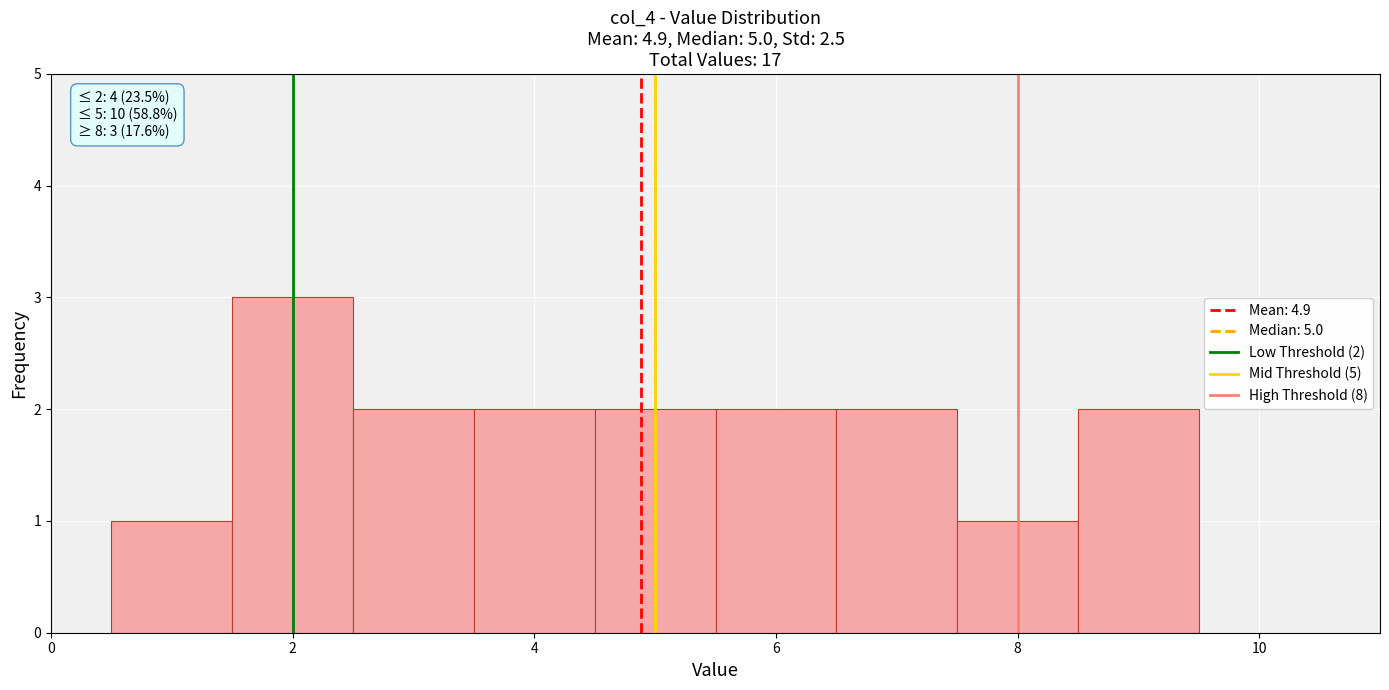

Which range on the x-axis has the tallest bar?

1.5 to 2.5